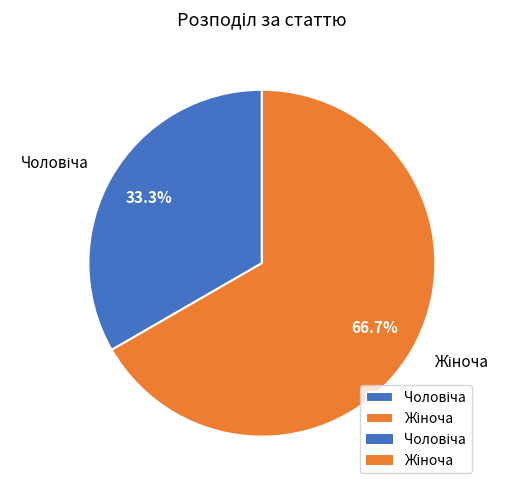

To the nearest percent, what is the average slice percentage?

50%